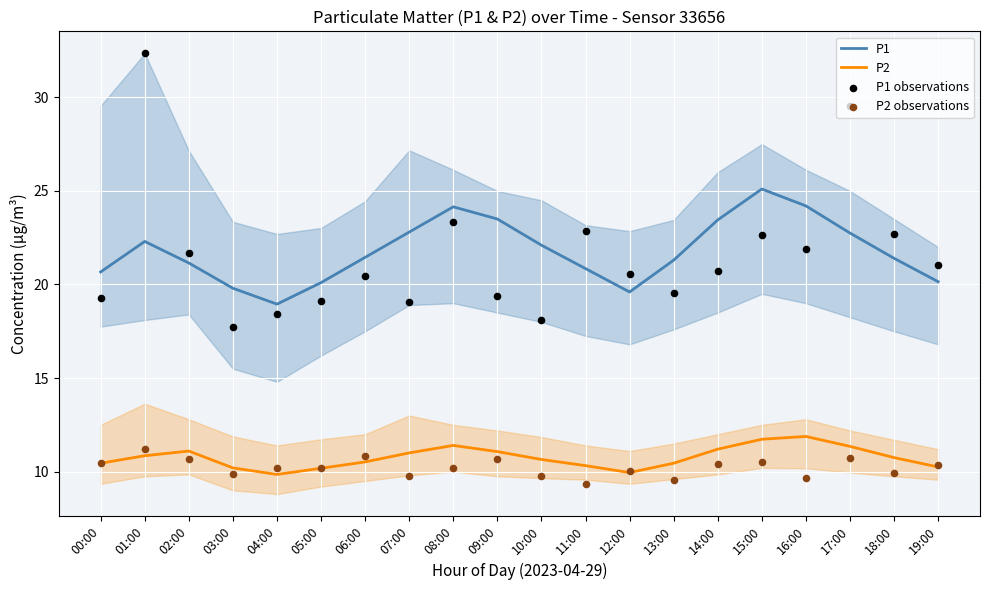

Is the value of P2 at 15:00 greater than the value of P2 observations at 06:00?

Yes